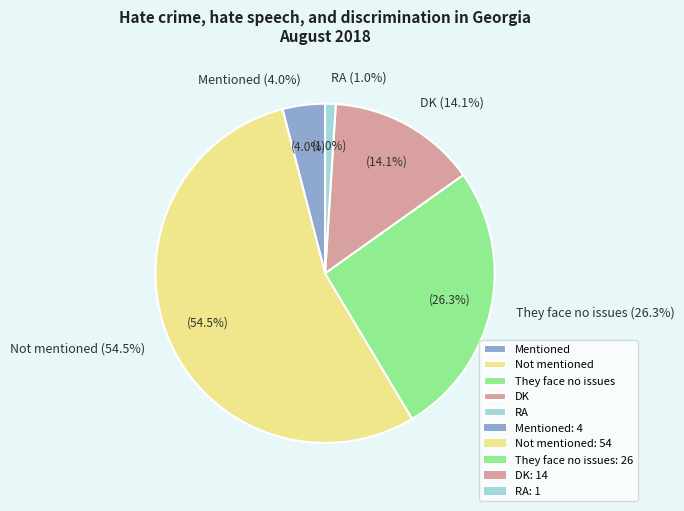

What percentage do Not mentioned and DK together represent?

68.7%